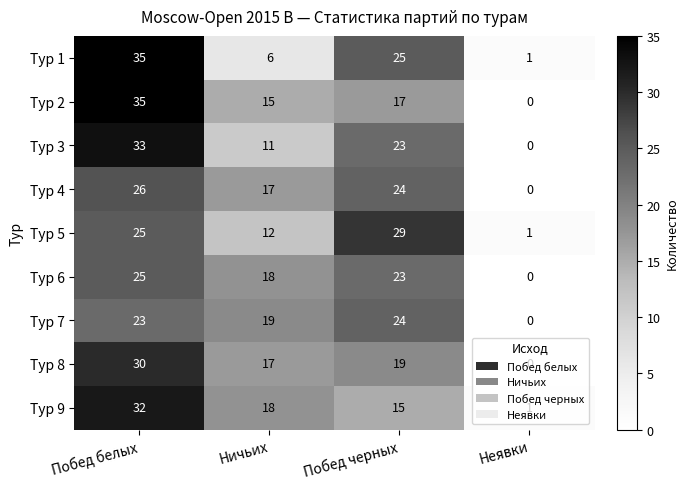

At which category is the sum across all series the highest?

Побед белых